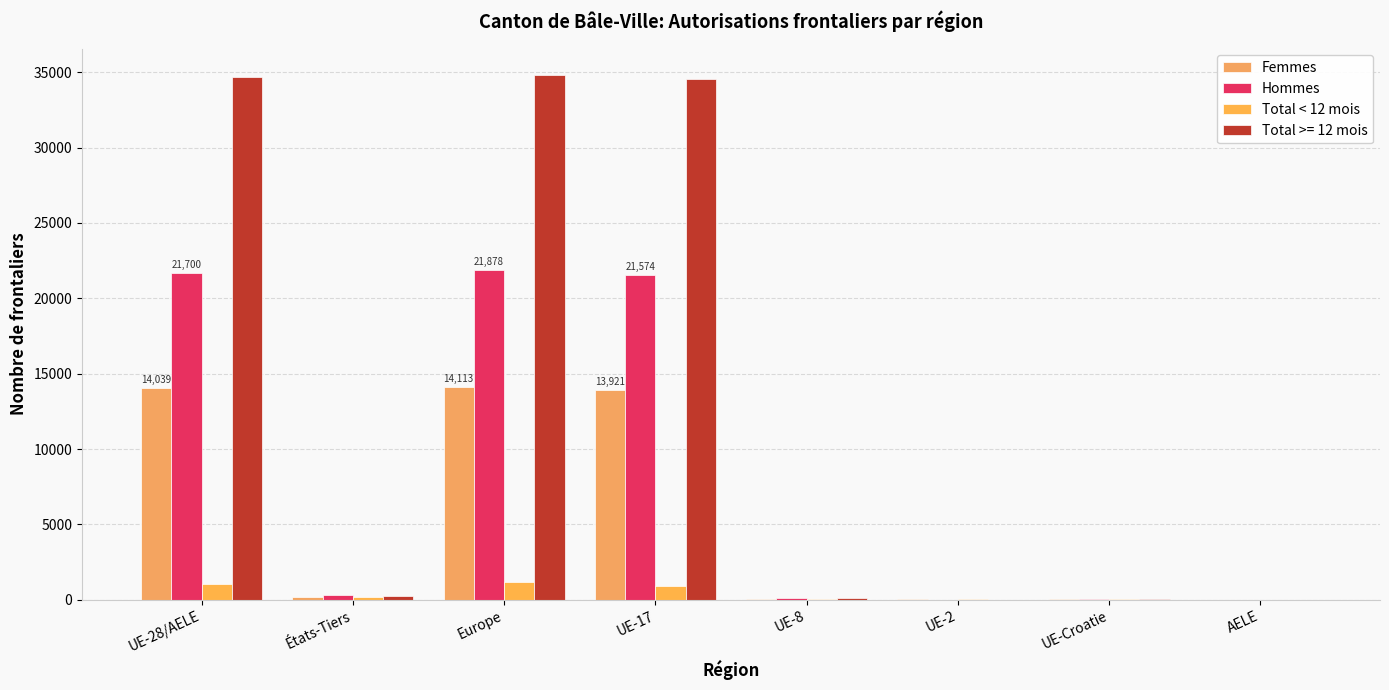

What value does the Femmes series have at Europe, to the nearest 10?

14110